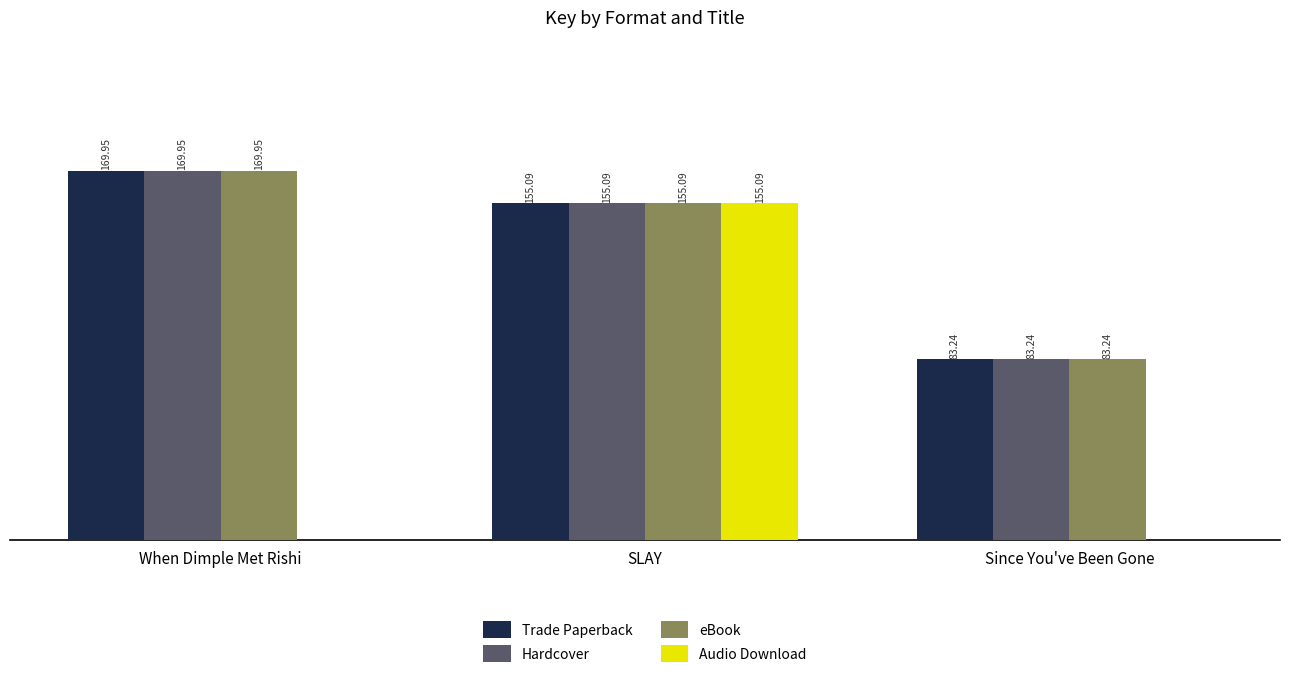

Between When Dimple Met Rishi and SLAY, which series saw the biggest shift?

Audio Download